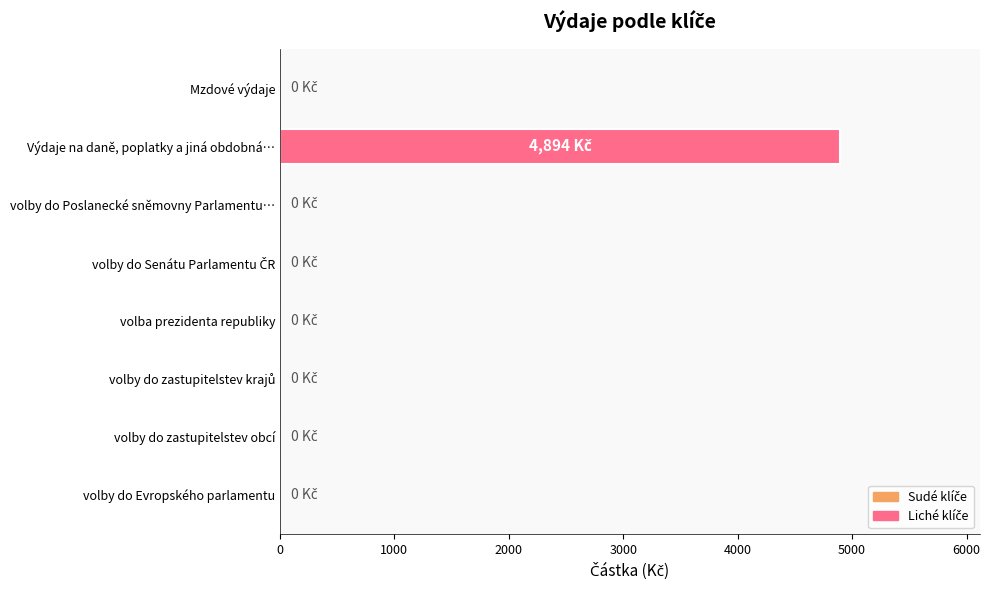

The value at volba prezidenta republiky is 0. True or false?

True